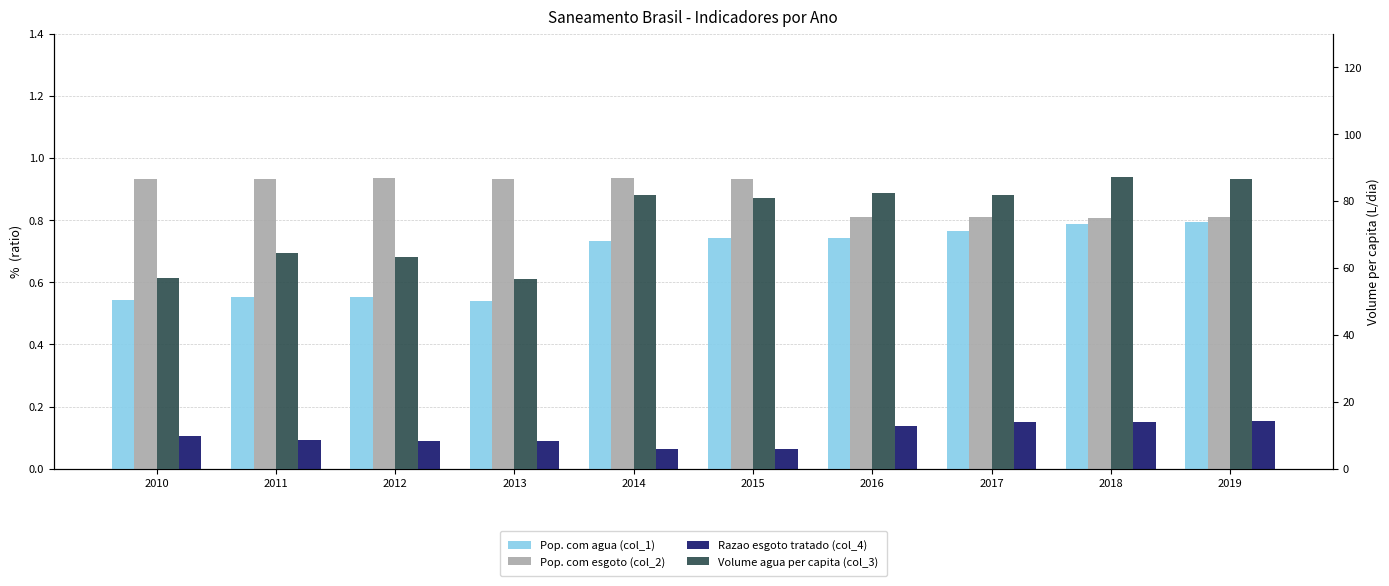

Between 2016 and 2014, which is larger?

2016